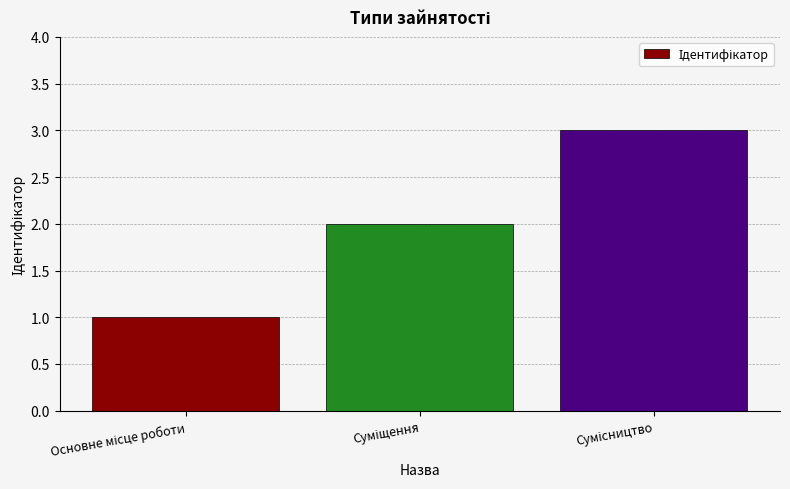

Reading right to left, extract all data points from this chart.

3	2	1